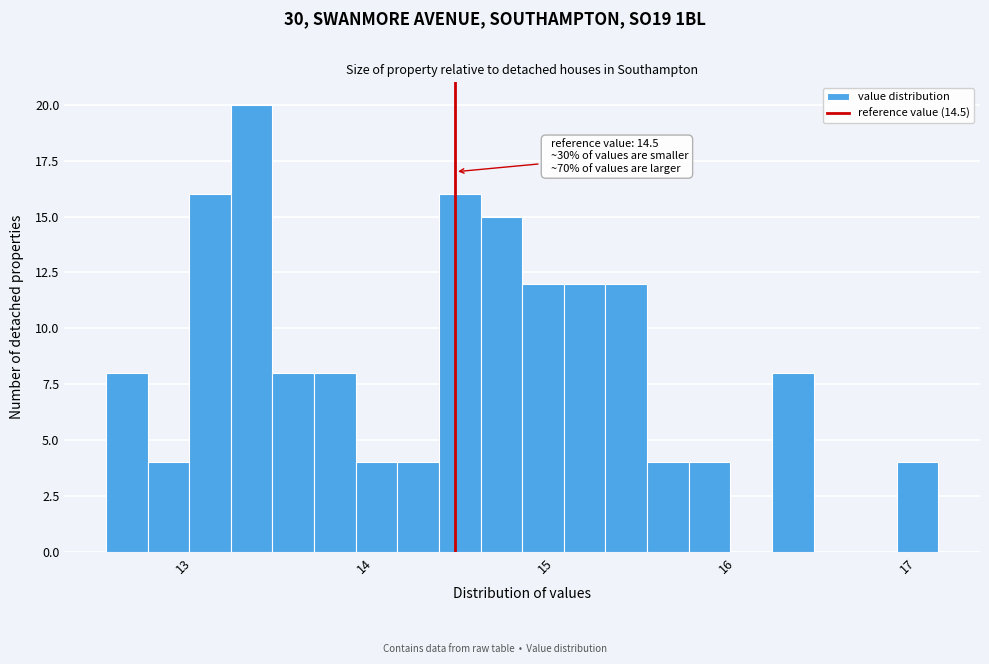

Around what value on the x-axis is the tallest bar? Give the approximate position of its centre, as read against the axis.

13.4